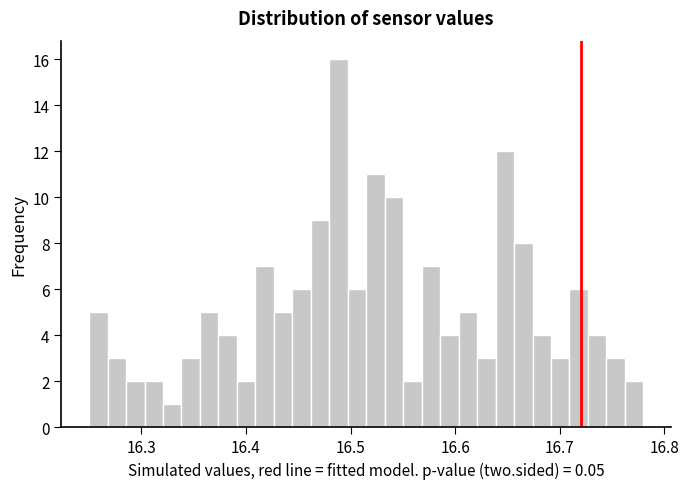

Around what value on the x-axis is the tallest bar? Give the approximate position of its centre, as read against the axis.

16.49